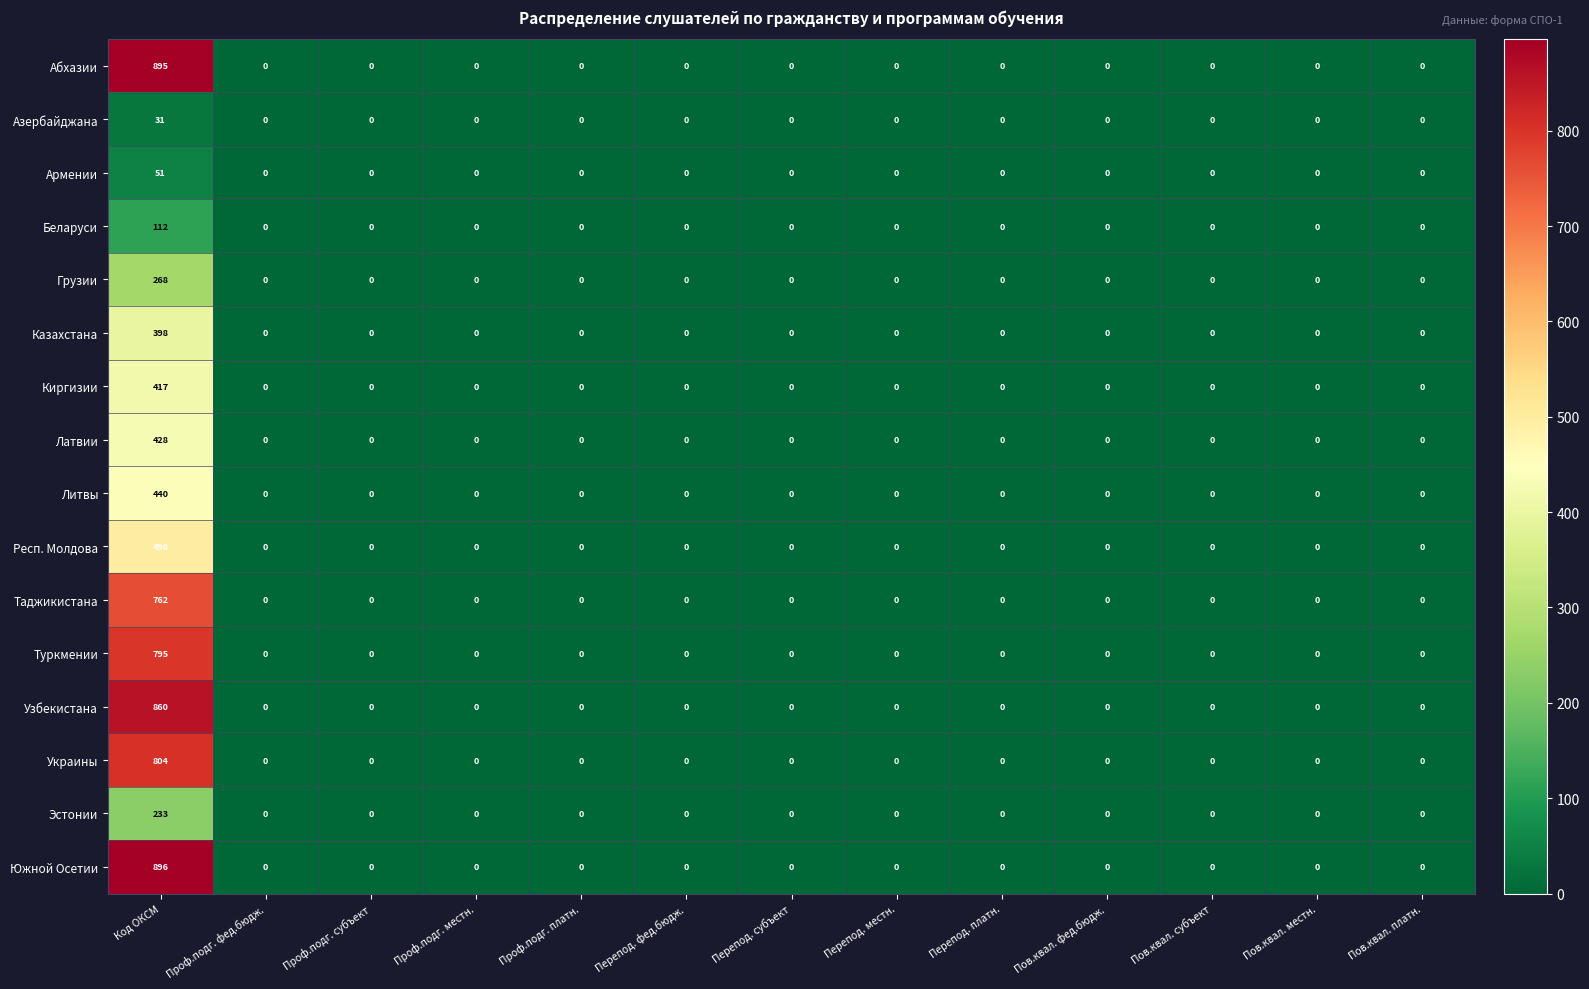

What is the difference between the maximum and second lowest values in the Беларуси series?

112